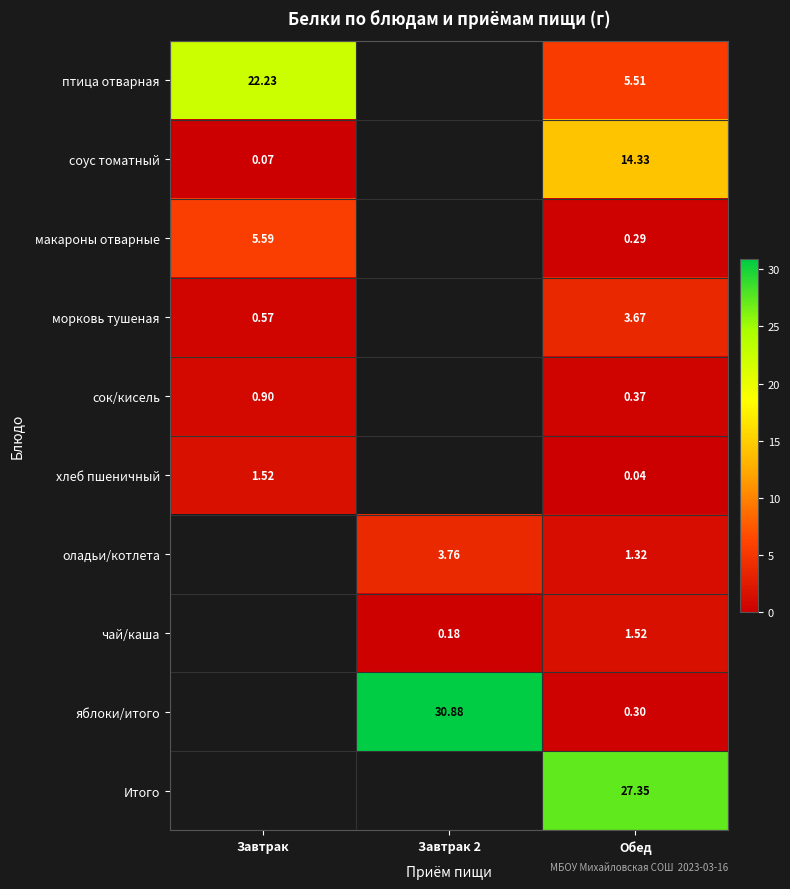

Is the value of соус томатный at Завтрак greater than the value of макароны отварные at Завтрак?

No